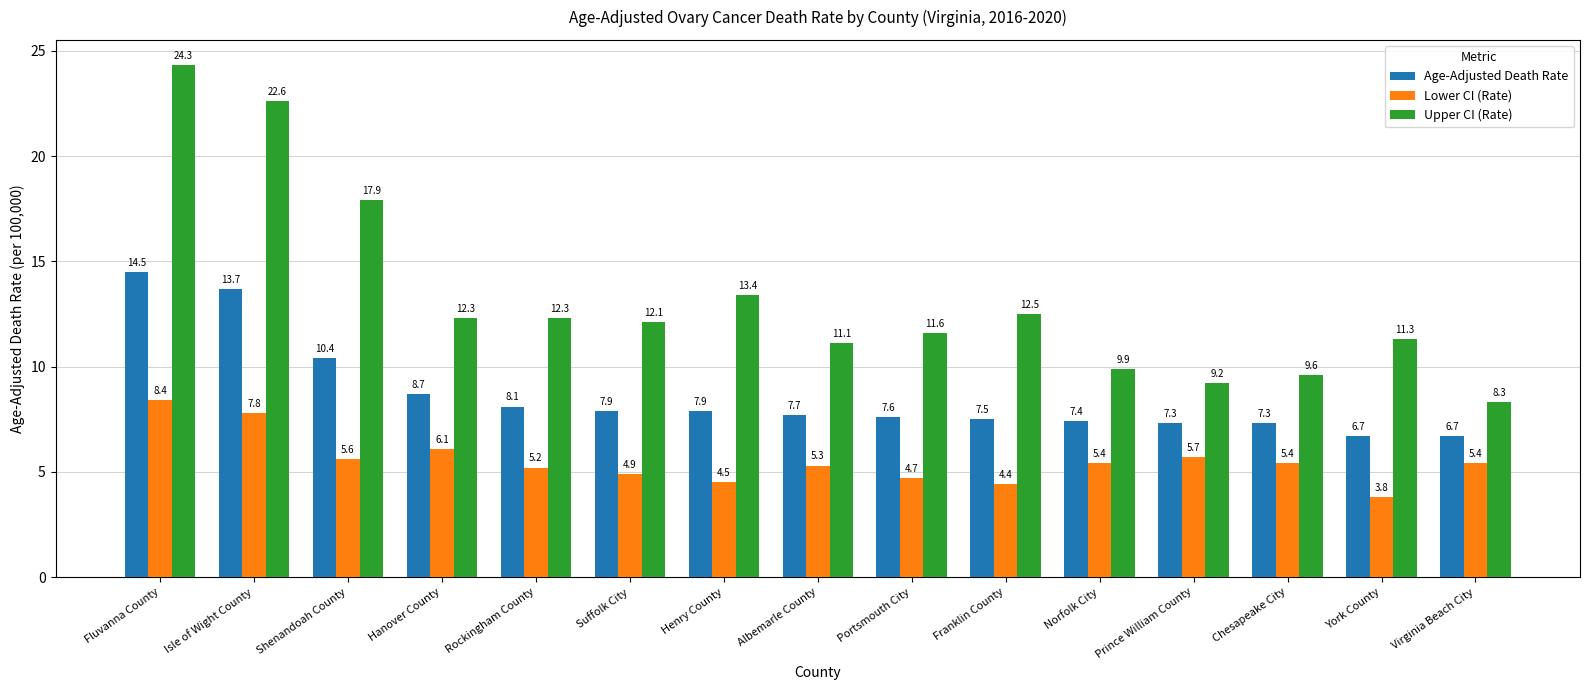

What is the difference between the second highest and minimum values in the Lower CI (Rate) series?

4.0